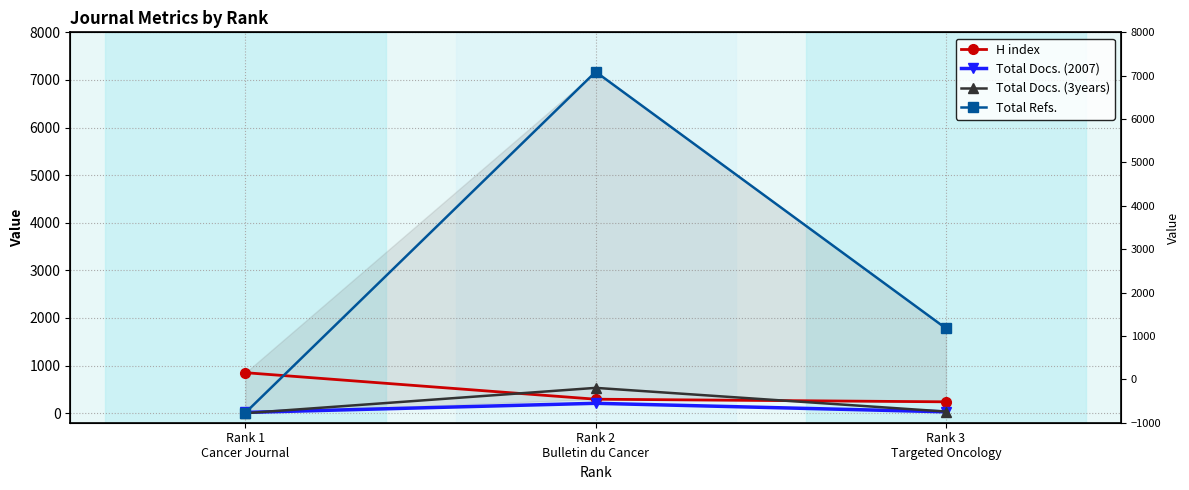

What value does the Total Docs. (2007) series have at Rank 1
Cancer Journal, to the nearest 5?

15